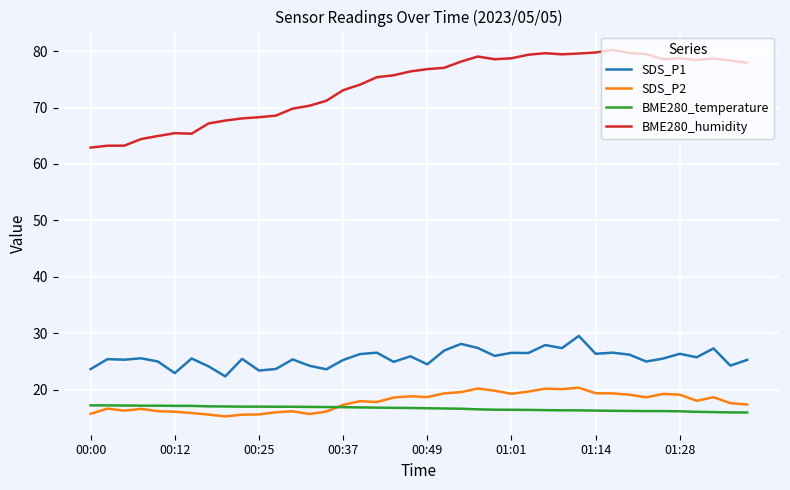

Which series has the largest total across all categories?

BME280_humidity